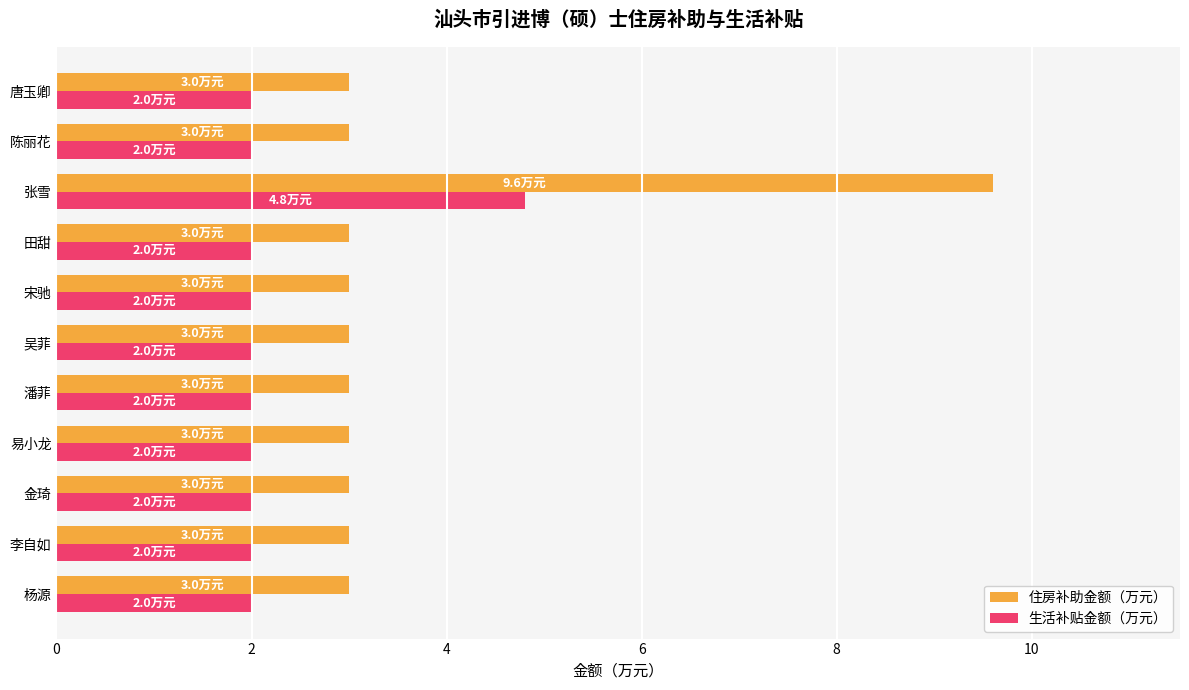

How many data points does each series have?

11